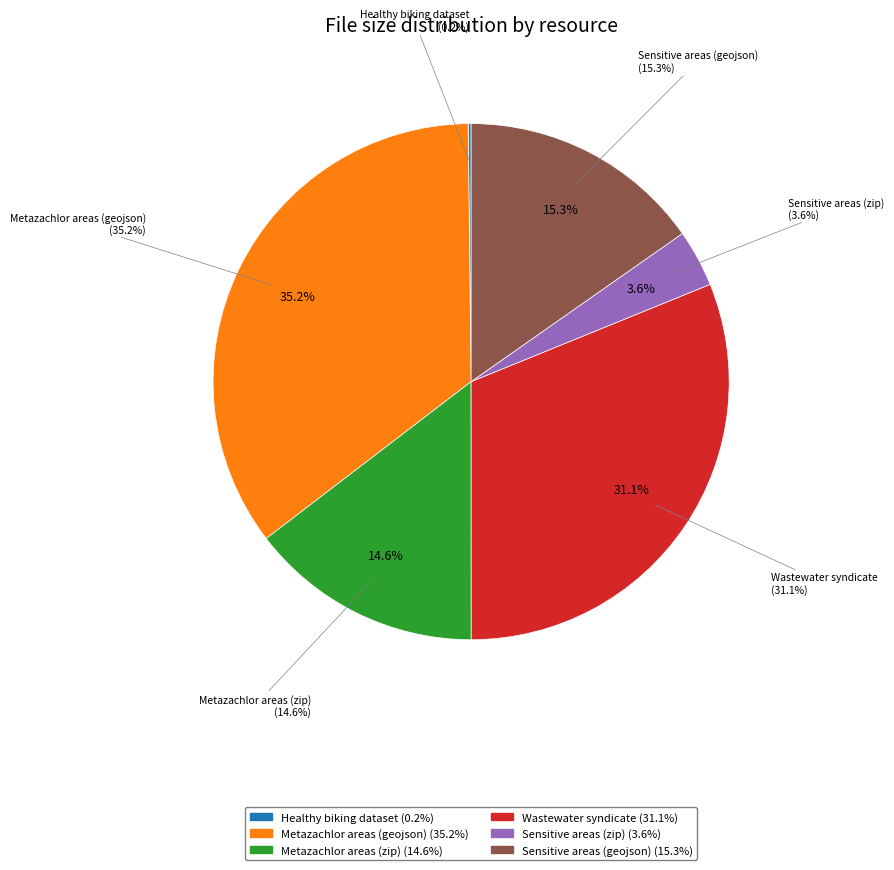

Is there a majority slice in this chart?

No